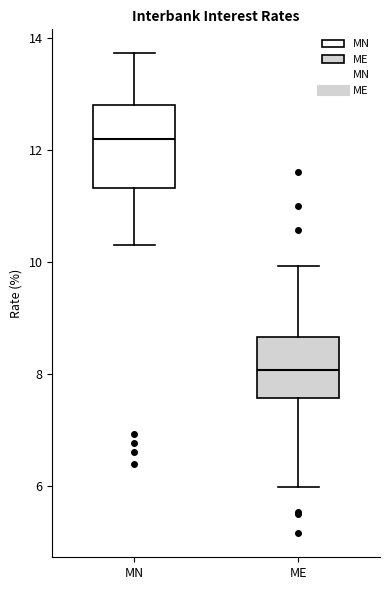

Reading left to right, transcribe this box plot: for each box, give where its median line is, the range the box spans, and where its two whiskers end, as read against the y-axis. The values are not printed on the chart, so give them approximately, as read against the axis.

MN: median 12.2, box 11.4 to 12.8, whiskers 10.4 to 13.8
ME: median 8.0, box 7.6 to 8.6, whiskers 6.0 to 10.0